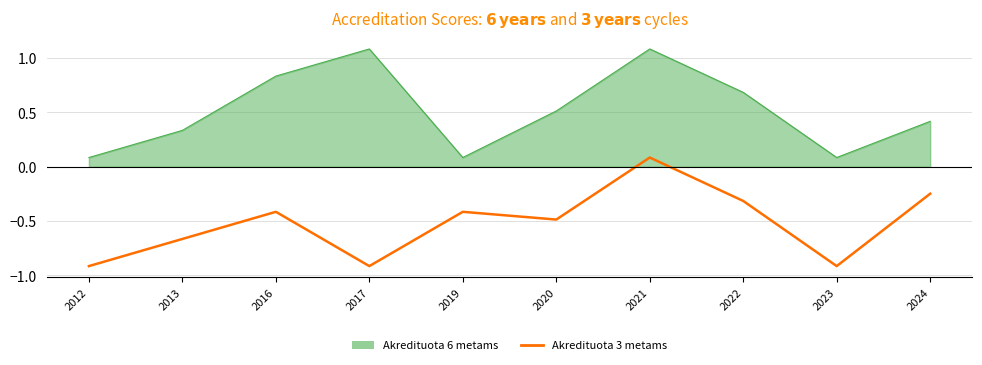

List the labels in order of value, largest first.

2021, 2024, 2022, 2016, 2019, 2020, 2013, 2012, 2017, 2023